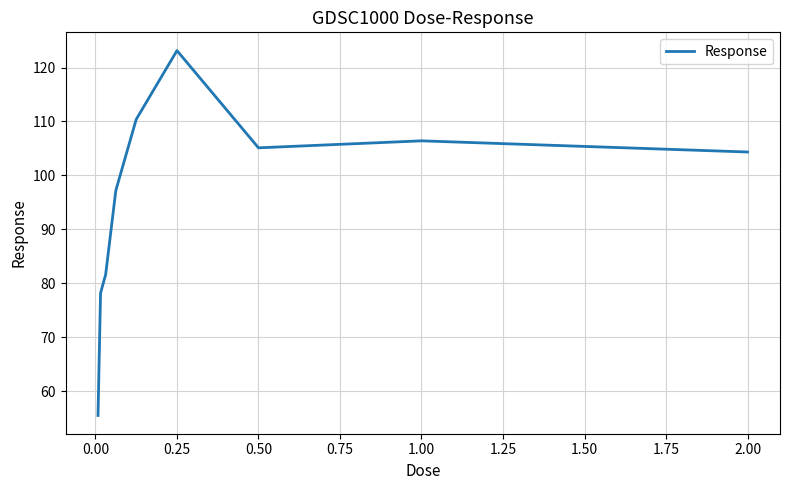

How many categories are shown in the chart?

9